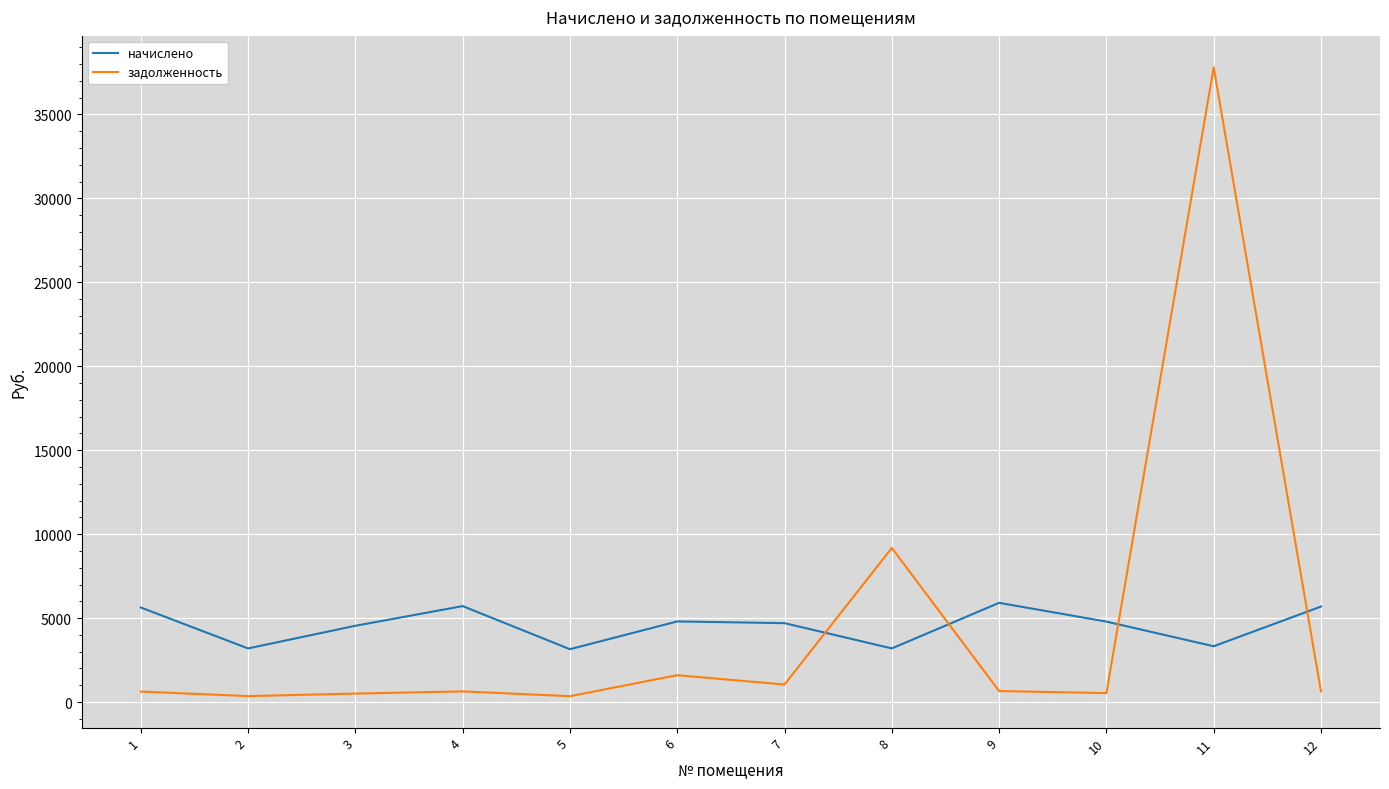

At which category is the sum across all series the highest?

11